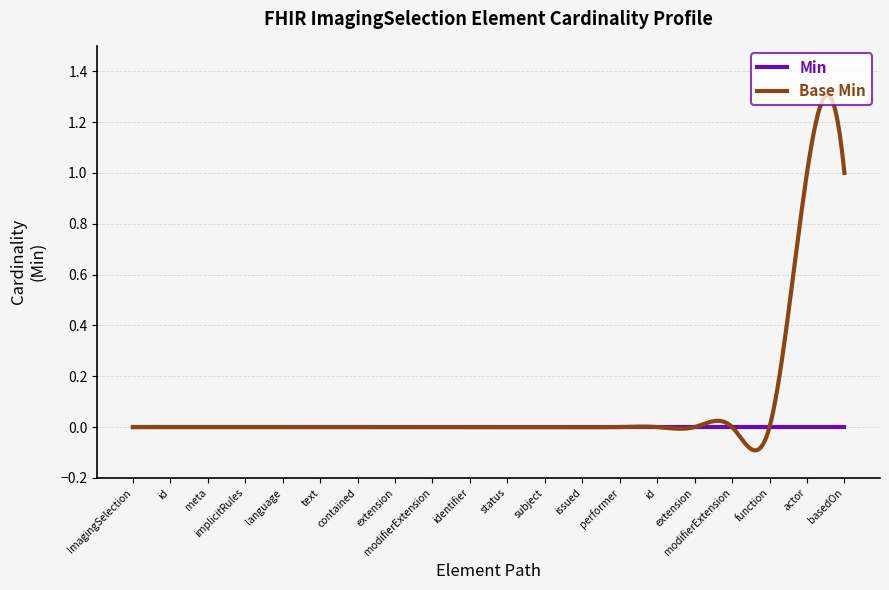

True or false: Min and Base Min intersect in this chart.

True